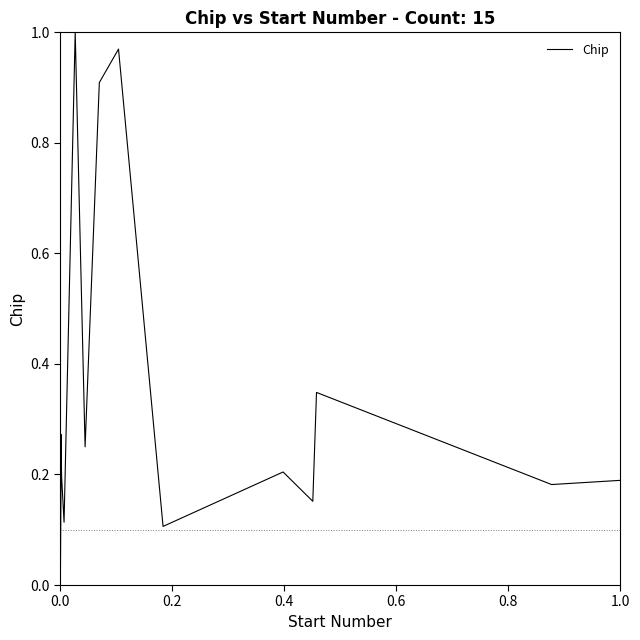

What position from the left is 0.8?

5